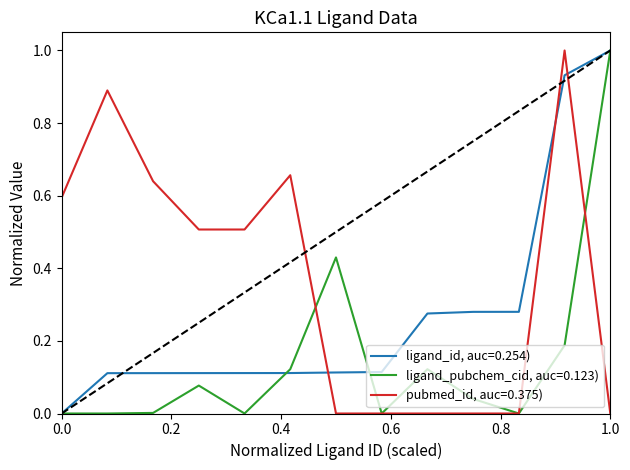

How many times do ligand_id, auc=0.254) and pubmed_id, auc=0.375) cross each other?

3